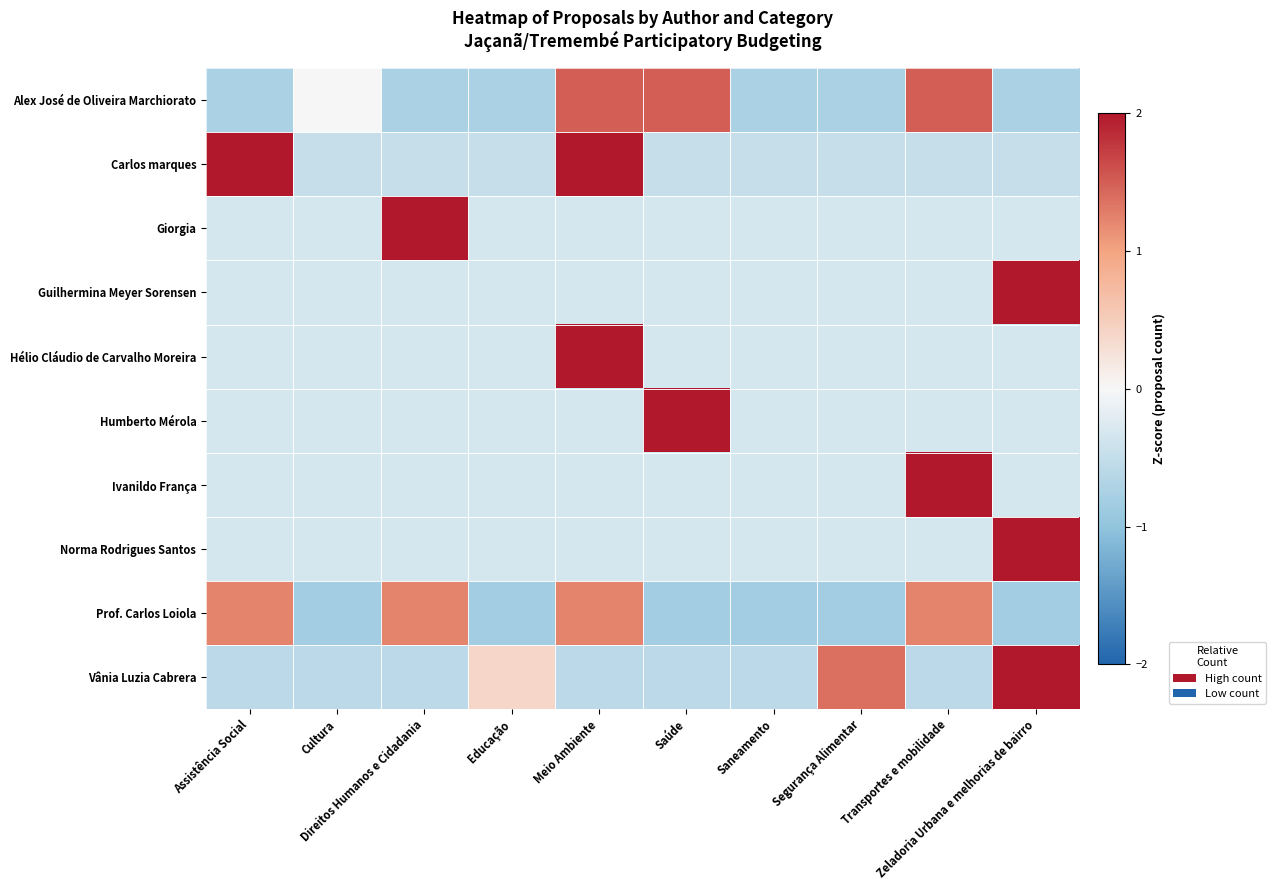

List the series in order of their peak value, lowest first.

Prof. Carlos Loiola, Alex José de Oliveira Marchiorato, Carlos marques, Vânia Luzia Cabrera, Giorgia, Guilhermina Meyer Sorensen, Hélio Cláudio de Carvalho Moreira, Humberto Mérola, Ivanildo França, Norma Rodrigues Santos